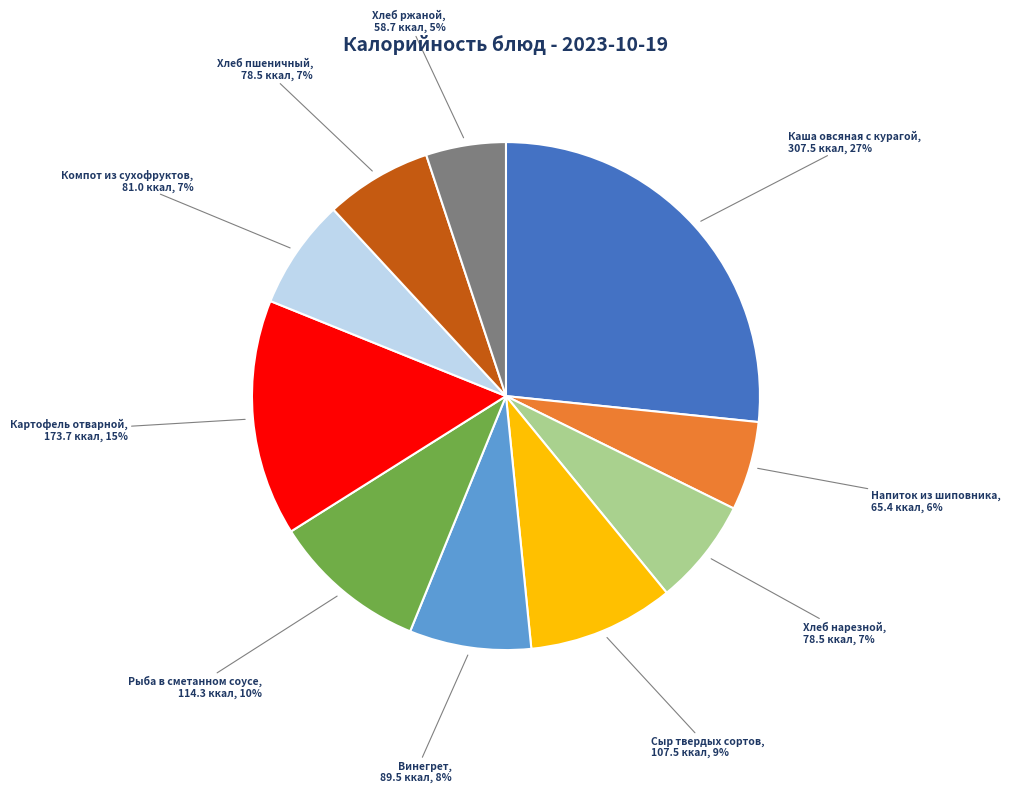

Which slice is the largest?

Каша овсяная с курагой